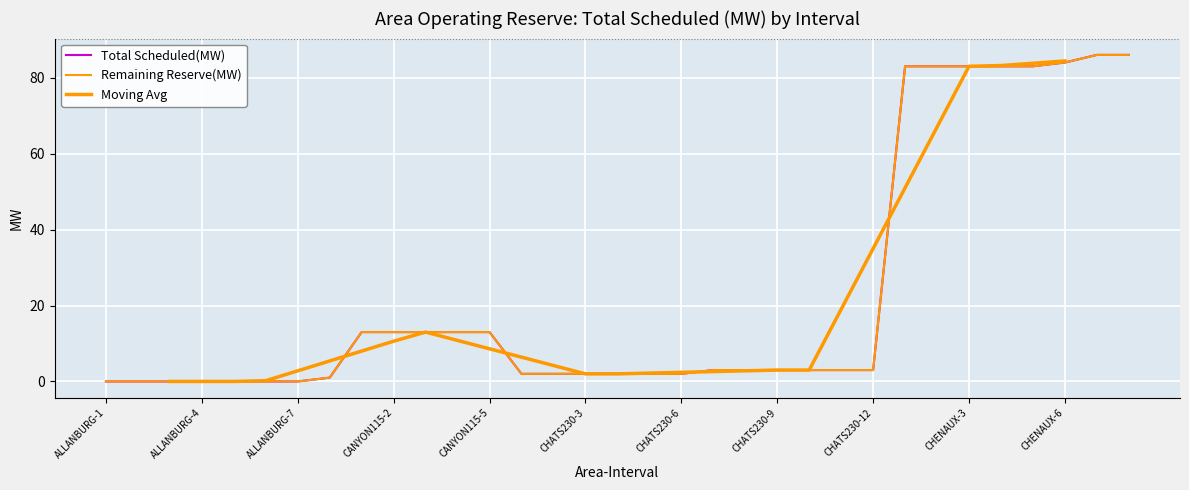

Reading left to right, transcribe all the data shown in this chart.

Total Scheduled(MW): 0	0	0	0	0	0	0	1	13	13	13	13	13	2	2	2	2	2	2	3	3	3	3	3	3	83	83	83	83	83	84	86	86
Remaining Reserve(MW): 0	0	0	0	0	0	0	1	13	13	13	13	13	2	2	2	2	2	2	3	3	3	3	3	3	83	83	83	83	83	84	86	86